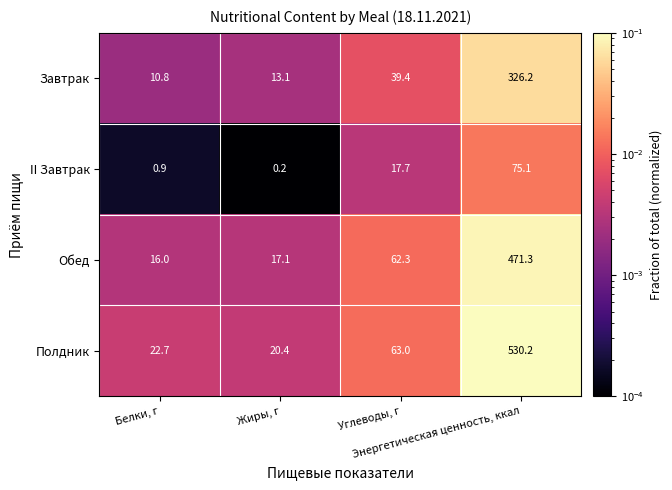

Which series has the widest spread of values?

Полдник